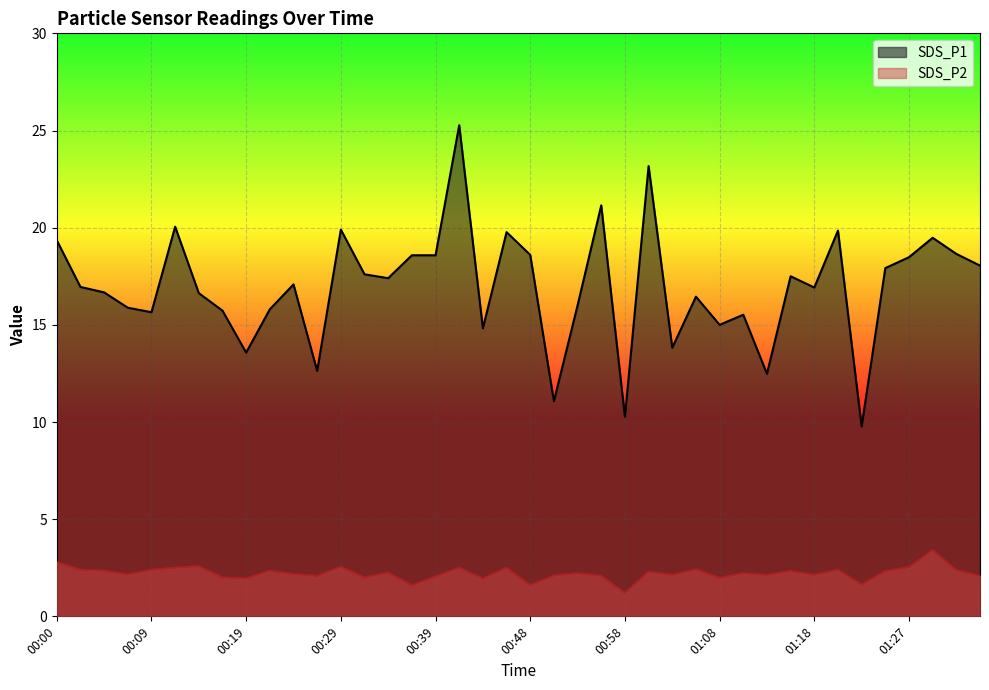

Reading right to left, extract all data points from this chart.

SDS_P1: 18.1	18.6	19.5	18.5	17.9	9.8	19.9	16.9	17.5	12.5	15.5	15.0	16.4	13.8	23.2	10.3	21.1	16.0	11.1	18.6	19.8	14.8	25.3	18.6	18.6	17.4	17.6	19.9	12.6	17.1	15.8	13.6	15.7	16.6	20.1	15.7	15.9	16.7	16.9	19.4
SDS_P2: 2.1	2.4	3.4	2.5	2.3	1.6	2.4	2.1	2.3	2.1	2.2	2.0	2.4	2.1	2.3	1.2	2.1	2.2	2.1	1.6	2.5	1.9	2.5	2.0	1.6	2.2	2.0	2.5	2.1	2.2	2.4	1.9	2.0	2.6	2.5	2.4	2.1	2.4	2.4	2.8